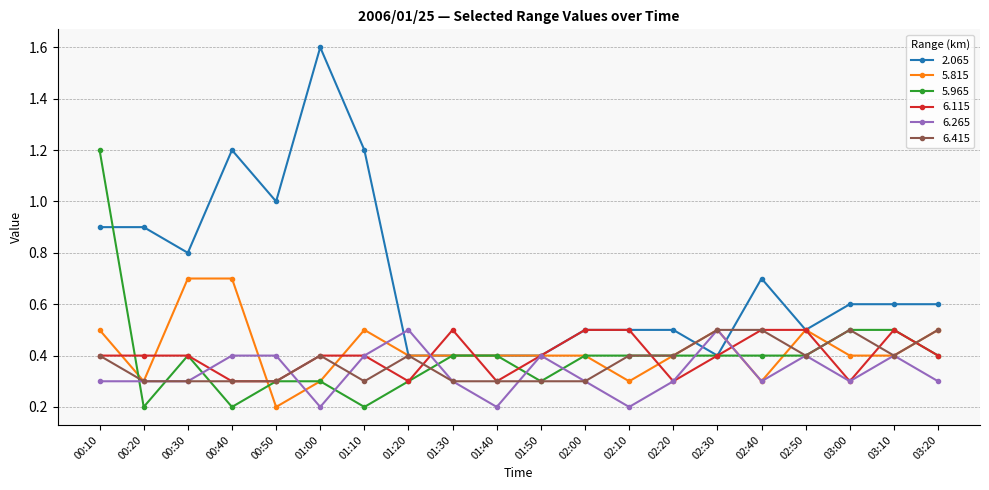

Reading left to right, what are all the values shown in this chart?

2.065: 00:10=0.9	00:20=0.9	00:30=0.8	00:40=1.2	00:50=1.0	01:00=1.6	01:10=1.2	01:20=0.4	01:30=0.4	01:40=0.4	01:50=0.4	02:00=0.5	02:10=0.5	02:20=0.5	02:30=0.4	02:40=0.7	02:50=0.5	03:00=0.6	03:10=0.6	03:20=0.6
5.815: 00:10=0.5	00:20=0.3	00:30=0.7	00:40=0.7	00:50=0.2	01:00=0.3	01:10=0.5	01:20=0.4	01:30=0.4	01:40=0.4	01:50=0.4	02:00=0.4	02:10=0.3	02:20=0.4	02:30=0.5	02:40=0.3	02:50=0.5	03:00=0.4	03:10=0.4	03:20=0.5
5.965: 00:10=1.2	00:20=0.2	00:30=0.4	00:40=0.2	00:50=0.3	01:00=0.3	01:10=0.2	01:20=0.3	01:30=0.4	01:40=0.4	01:50=0.3	02:00=0.4	02:10=0.4	02:20=0.4	02:30=0.4	02:40=0.4	02:50=0.4	03:00=0.5	03:10=0.5	03:20=0.4
6.115: 00:10=0.4	00:20=0.4	00:30=0.4	00:40=0.3	00:50=0.3	01:00=0.4	01:10=0.4	01:20=0.3	01:30=0.5	01:40=0.3	01:50=0.4	02:00=0.5	02:10=0.5	02:20=0.3	02:30=0.4	02:40=0.5	02:50=0.5	03:00=0.3	03:10=0.5	03:20=0.4
6.265: 00:10=0.3	00:20=0.3	00:30=0.3	00:40=0.4	00:50=0.4	01:00=0.2	01:10=0.4	01:20=0.5	01:30=0.3	01:40=0.2	01:50=0.4	02:00=0.3	02:10=0.2	02:20=0.3	02:30=0.5	02:40=0.3	02:50=0.4	03:00=0.3	03:10=0.4	03:20=0.3
6.415: 00:10=0.4	00:20=0.3	00:30=0.3	00:40=0.3	00:50=0.3	01:00=0.4	01:10=0.3	01:20=0.4	01:30=0.3	01:40=0.3	01:50=0.3	02:00=0.3	02:10=0.4	02:20=0.4	02:30=0.5	02:40=0.5	02:50=0.4	03:00=0.5	03:10=0.4	03:20=0.5